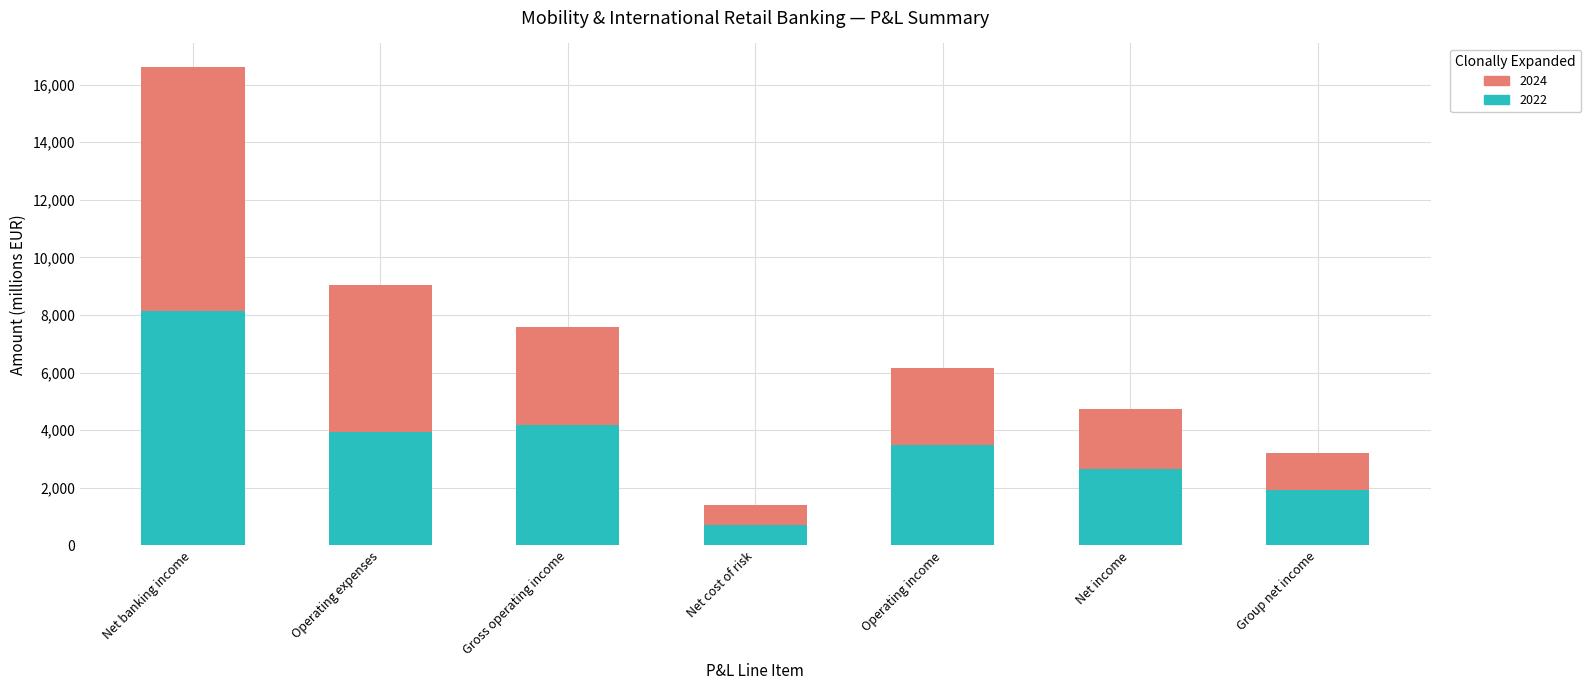

What is the difference between the 2022 values at Net income and Operating expenses?

1297.9